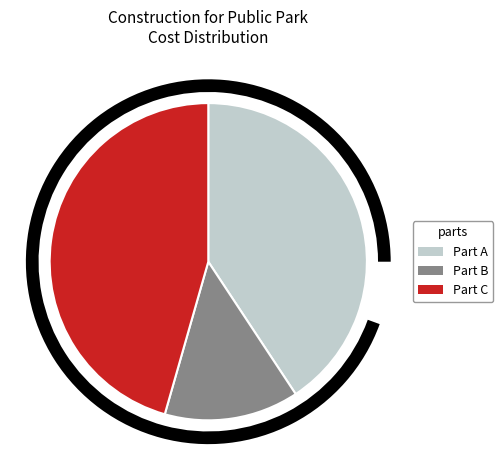

Combined, do Part A and Part C account for over 50%?

Yes